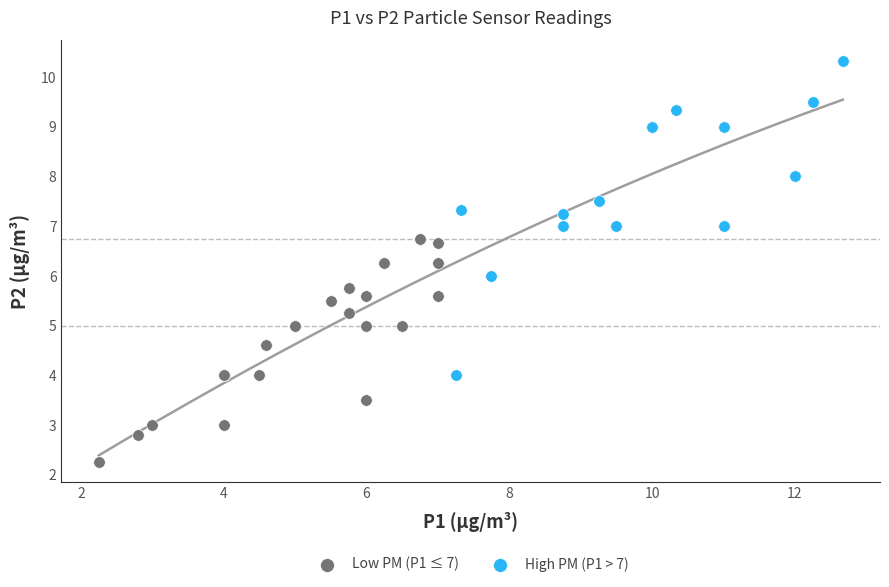

Which series contains the lowest Y value?

Low PM (P1 ≤ 7)